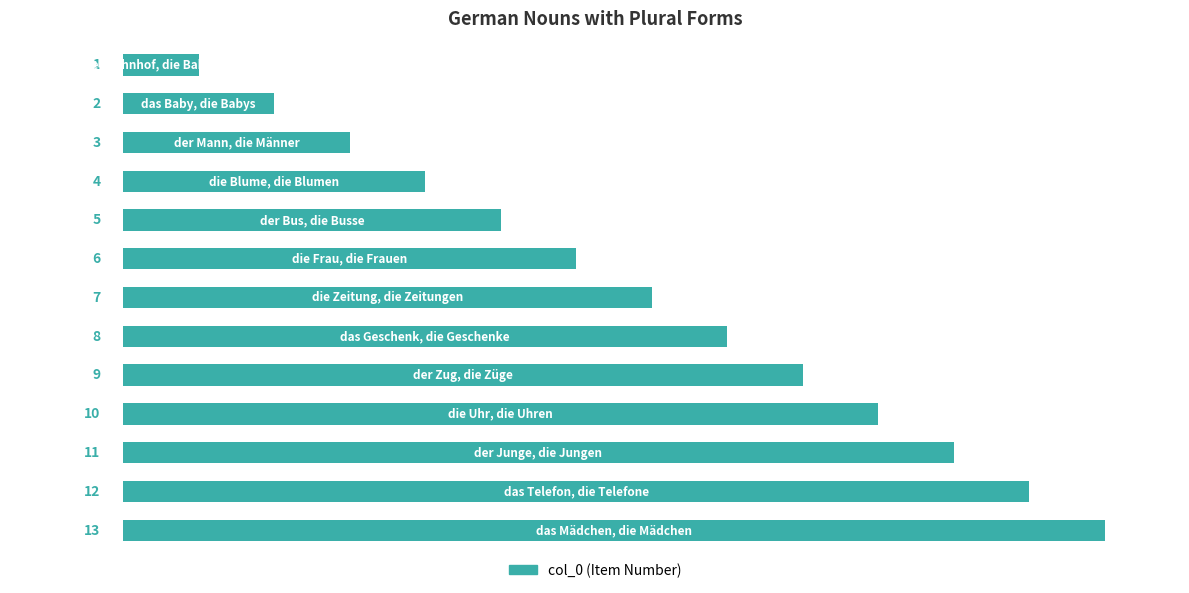

What is the value of the 5th bar from the top?

5